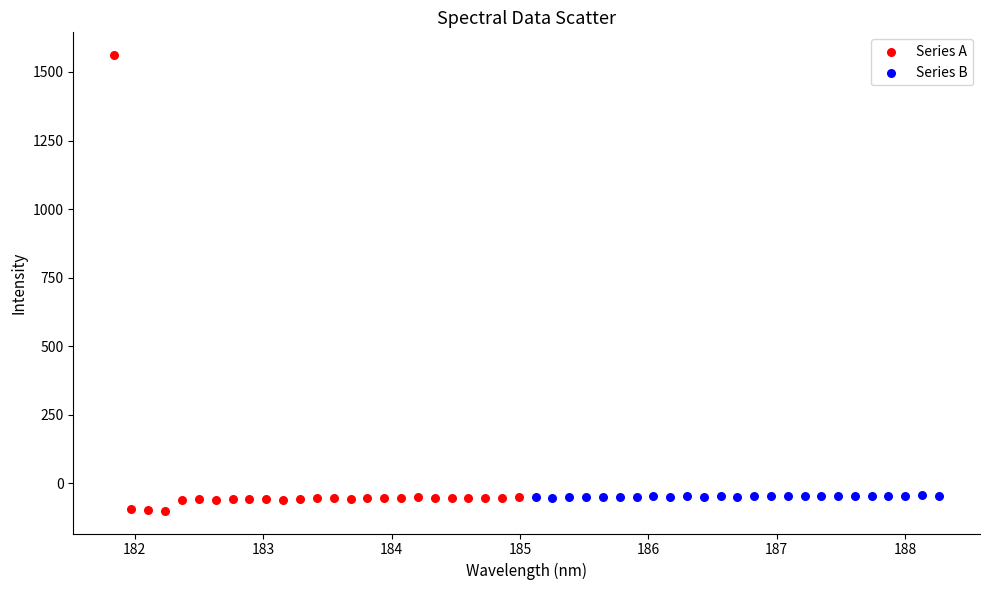

Which series reaches the minimum Y coordinate?

Series A